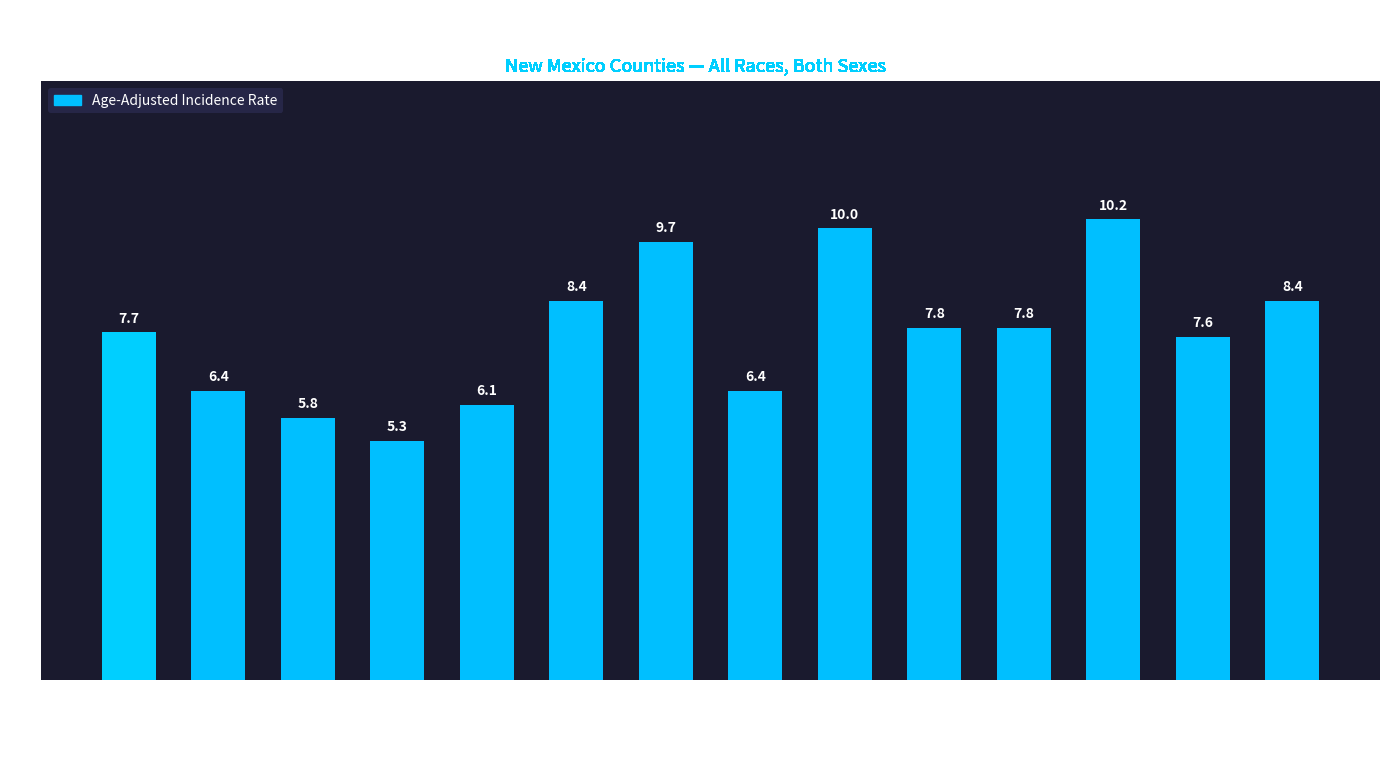

At which label does the data first exceed 7?

New Mexico